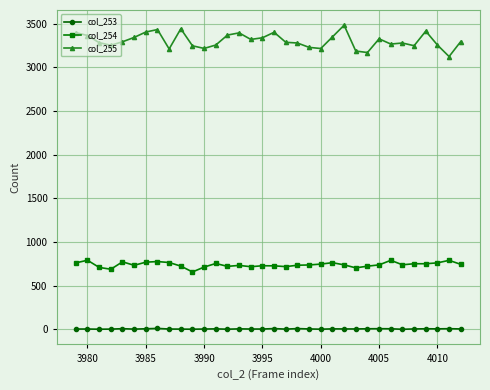

True or false: col_253 and col_255 cross at least once.

False